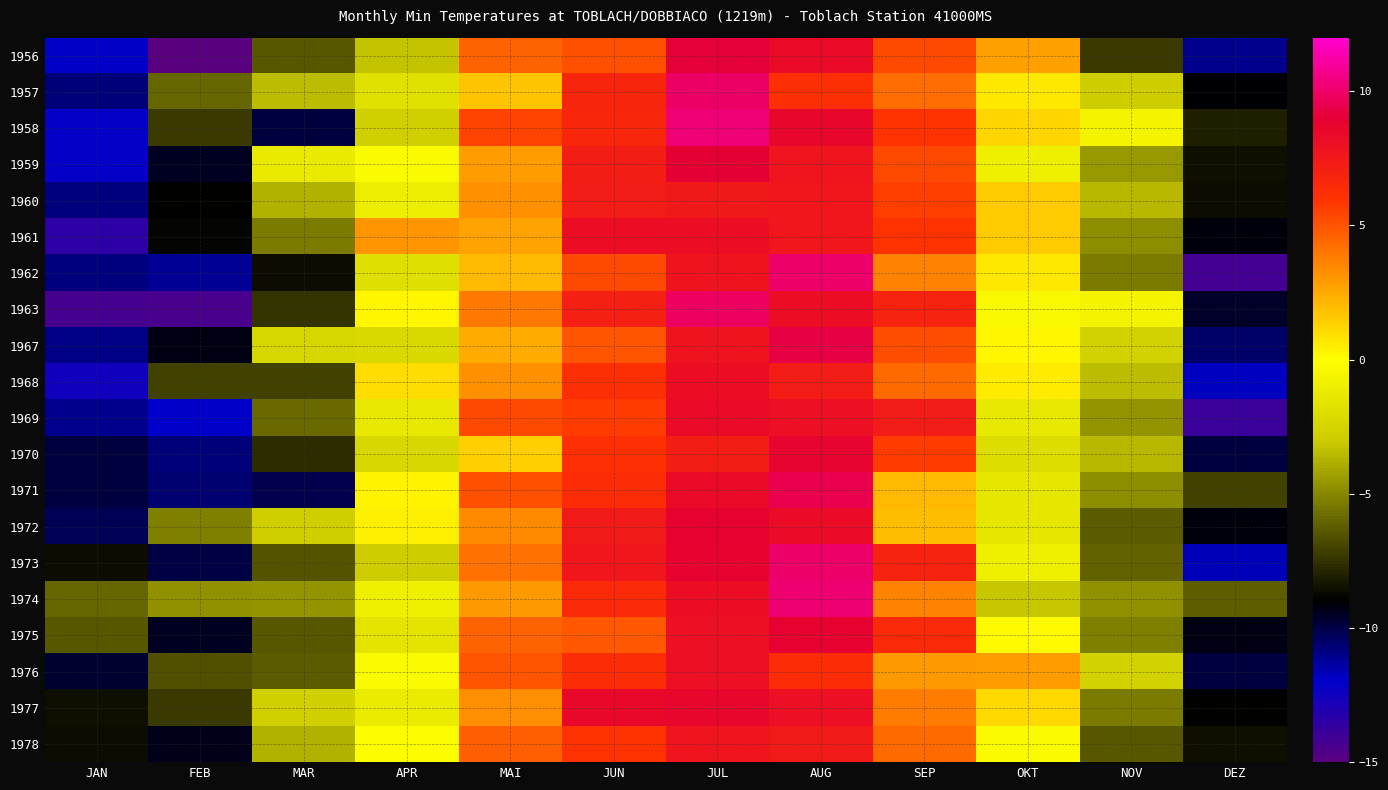

Reading right to left, what are all the values shown in this chart?

1956: DEZ=-11.0	NOV=-7.3	OKT=2.8	SEP=5.3	AUG=8.4	JUL=9.1	JUN=5.1	MAI=4.6	APR=-3.2	MAR=-6.4	FEB=-18.6	JAN=-11.9
1957: DEZ=-9.0	NOV=-2.9	OKT=0.7	SEP=4.3	AUG=6.3	JUL=9.9	JUN=6.8	MAI=1.7	APR=-1.8	MAR=-3.4	FEB=-6.0	JAN=-10.7
1958: DEZ=-8.1	NOV=-0.6	OKT=1.2	SEP=6.0	AUG=8.6	JUL=10.3	JUN=6.7	MAI=5.5	APR=-2.7	MAR=-9.9	FEB=-7.3	JAN=-12.1
1959: DEZ=-8.5	NOV=-4.5	OKT=-0.9	SEP=5.3	AUG=7.7	JUL=9.0	JUN=7.2	MAI=2.9	APR=-0.2	MAR=-1.2	FEB=-9.5	JAN=-12.1
1960: DEZ=-8.6	NOV=-3.6	OKT=1.5	SEP=5.6	AUG=7.6	JUL=7.5	JUN=7.3	MAI=3.2	APR=-1.0	MAR=-3.8	FEB=-8.9	JAN=-10.8
1961: DEZ=-9.1	NOV=-4.8	OKT=1.5	SEP=6.0	AUG=7.6	JUL=8.1	JUN=8.1	MAI=2.7	APR=3.1	MAR=-5.3	FEB=-8.8	JAN=-13.5
1962: DEZ=-14.2	NOV=-5.3	OKT=0.7	SEP=3.6	AUG=10.1	JUL=7.8	JUN=5.3	MAI=2.0	APR=-1.9	MAR=-8.6	FEB=-11.1	JAN=-10.8
1963: DEZ=-9.6	NOV=-0.6	OKT=-0.4	SEP=6.9	AUG=8.2	JUL=9.8	JUN=7.1	MAI=3.9	APR=0.2	MAR=-7.5	FEB=-14.4	JAN=-14.3
1967: DEZ=-10.5	NOV=-2.6	OKT=0.2	SEP=5.2	AUG=9.3	JUL=7.8	JUN=5.0	MAI=2.5	APR=-2.2	MAR=-2.4	FEB=-9.2	JAN=-10.9
1968: DEZ=-11.8	NOV=-3.4	OKT=0.6	SEP=4.4	AUG=7.3	JUL=8.1	JUN=6.2	MAI=3.2	APR=1.0	MAR=-7.0	FEB=-7.0	JAN=-12.5
1969: DEZ=-13.9	NOV=-4.6	OKT=-1.3	SEP=7.3	AUG=8.0	JUL=8.4	JUN=5.7	MAI=5.3	APR=-1.3	MAR=-5.9	FEB=-12.0	JAN=-11.0
1970: DEZ=-9.9	NOV=-3.6	OKT=-2.0	SEP=5.7	AUG=8.7	JUL=7.2	JUN=6.1	MAI=1.4	APR=-2.3	MAR=-7.7	FEB=-10.7	JAN=-9.9
1971: DEZ=-7.0	NOV=-4.8	OKT=-1.5	SEP=2.0	AUG=9.5	JUL=8.4	JUN=6.4	MAI=5.1	APR=0.3	MAR=-10.1	FEB=-10.6	JAN=-9.9
1972: DEZ=-9.1	NOV=-6.3	OKT=-1.4	SEP=1.9	AUG=8.3	JUL=8.9	JUN=7.4	MAI=3.4	APR=0.4	MAR=-2.8	FEB=-5.2	JAN=-10.2
1973: DEZ=-11.7	NOV=-6.1	OKT=-0.9	SEP=6.9	AUG=10.1	JUL=8.8	JUN=7.6	MAI=4.1	APR=-2.9	MAR=-6.5	FEB=-10.0	JAN=-8.6
1974: DEZ=-6.2	NOV=-4.7	OKT=-3.1	SEP=3.6	AUG=10.2	JUL=8.1	JUN=6.5	MAI=3.0	APR=-0.9	MAR=-4.6	FEB=-4.7	JAN=-6.0
1975: DEZ=-9.2	NOV=-5.2	OKT=0.1	SEP=6.5	AUG=8.9	JUL=8.0	JUN=4.9	MAI=4.6	APR=-1.6	MAR=-6.4	FEB=-9.5	JAN=-6.4
1976: DEZ=-9.9	NOV=-2.6	OKT=2.9	SEP=3.0	AUG=6.4	JUL=8.0	JUN=6.4	MAI=5.0	APR=-0.3	MAR=-6.3	FEB=-6.6	JAN=-9.7
1977: DEZ=-8.9	NOV=-5.3	OKT=1.1	SEP=3.8	AUG=8.0	JUL=8.6	JUN=8.5	MAI=3.3	APR=-1.1	MAR=-2.7	FEB=-7.2	JAN=-8.5
1978: DEZ=-8.5	NOV=-6.4	OKT=-0.3	SEP=4.4	AUG=7.4	JUL=7.7	JUN=6.0	MAI=4.7	APR=-0.1	MAR=-3.8	FEB=-9.4	JAN=-8.6